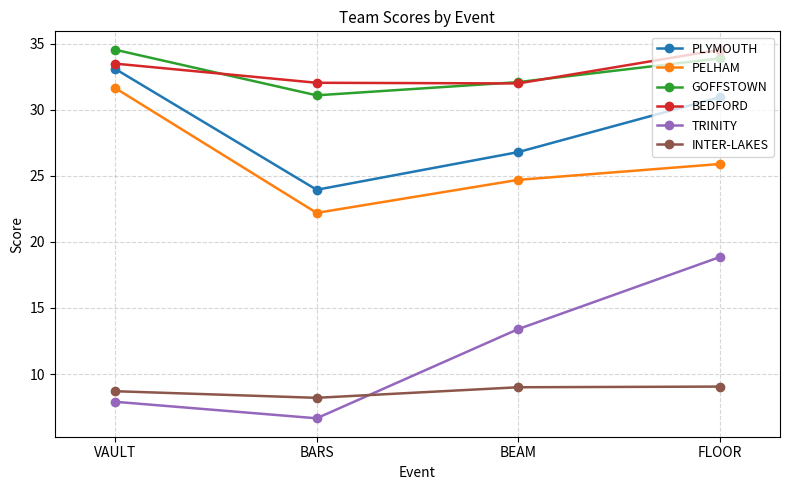

What is the difference between the highest and lowest values at FLOOR?

25.5